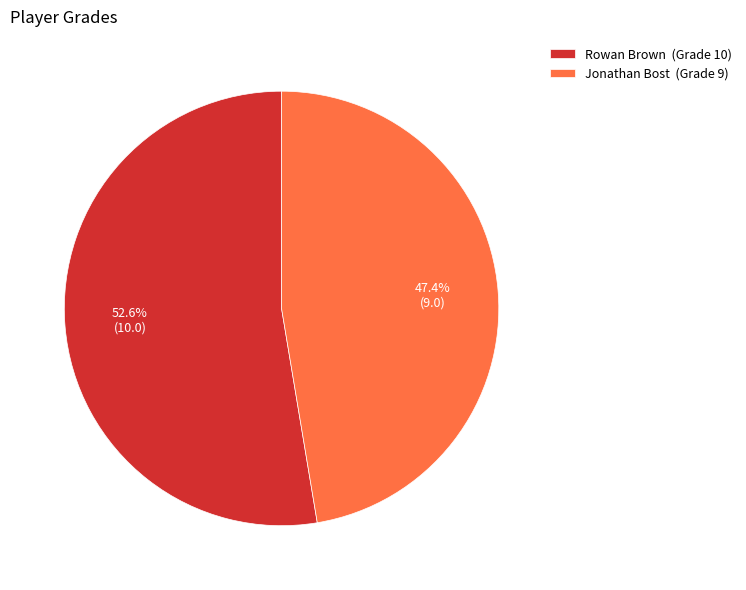

How many segments does this pie chart have?

2